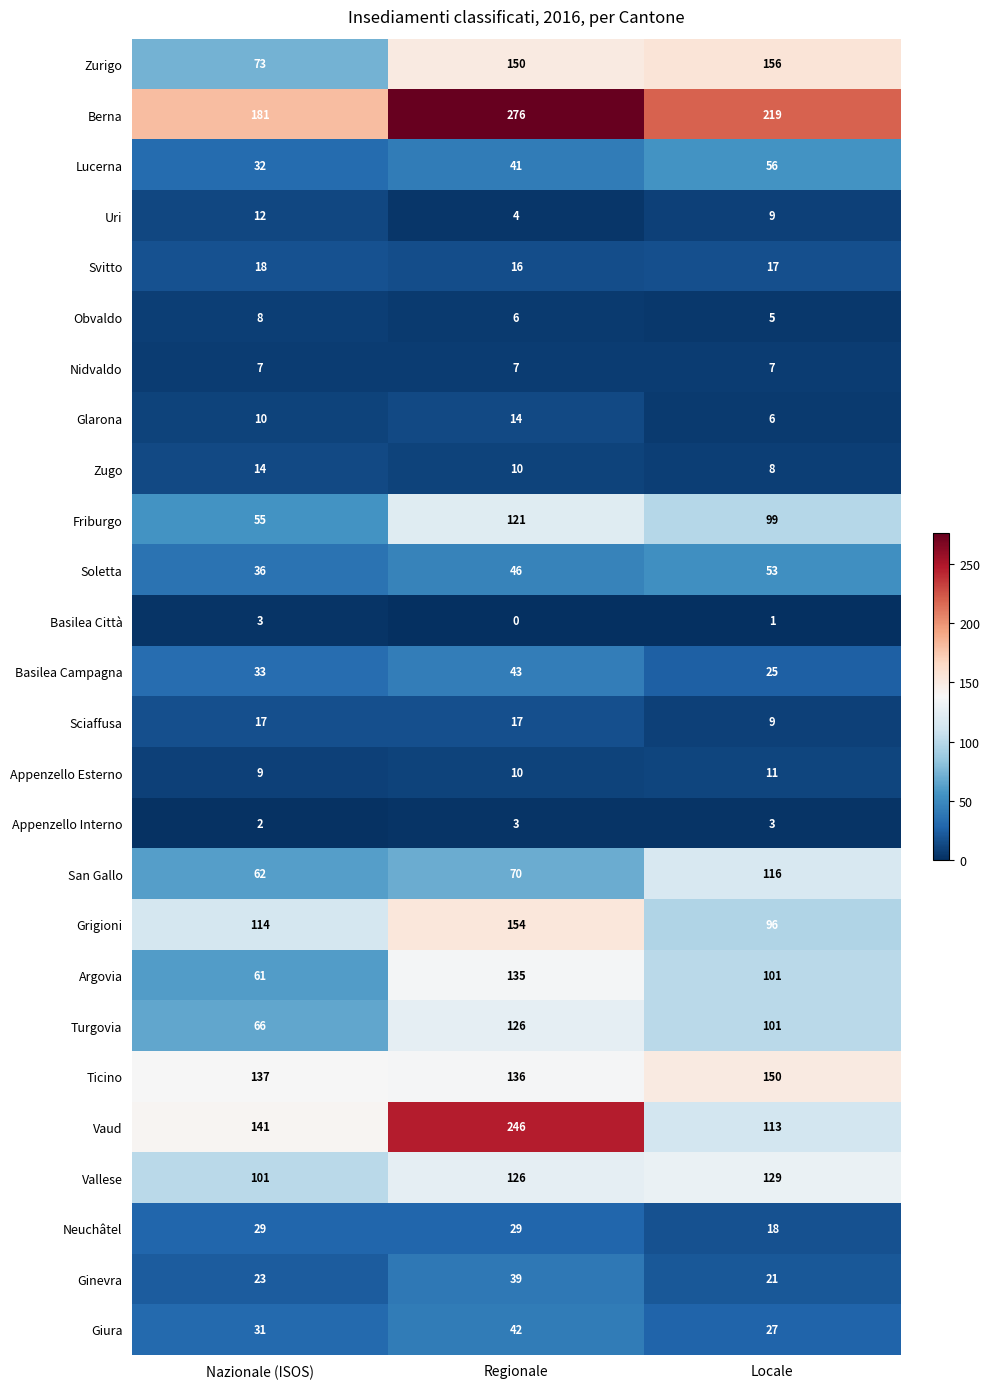

The value of Appenzello Esterno at Nazionale (ISOS) is 16. True or false?

False